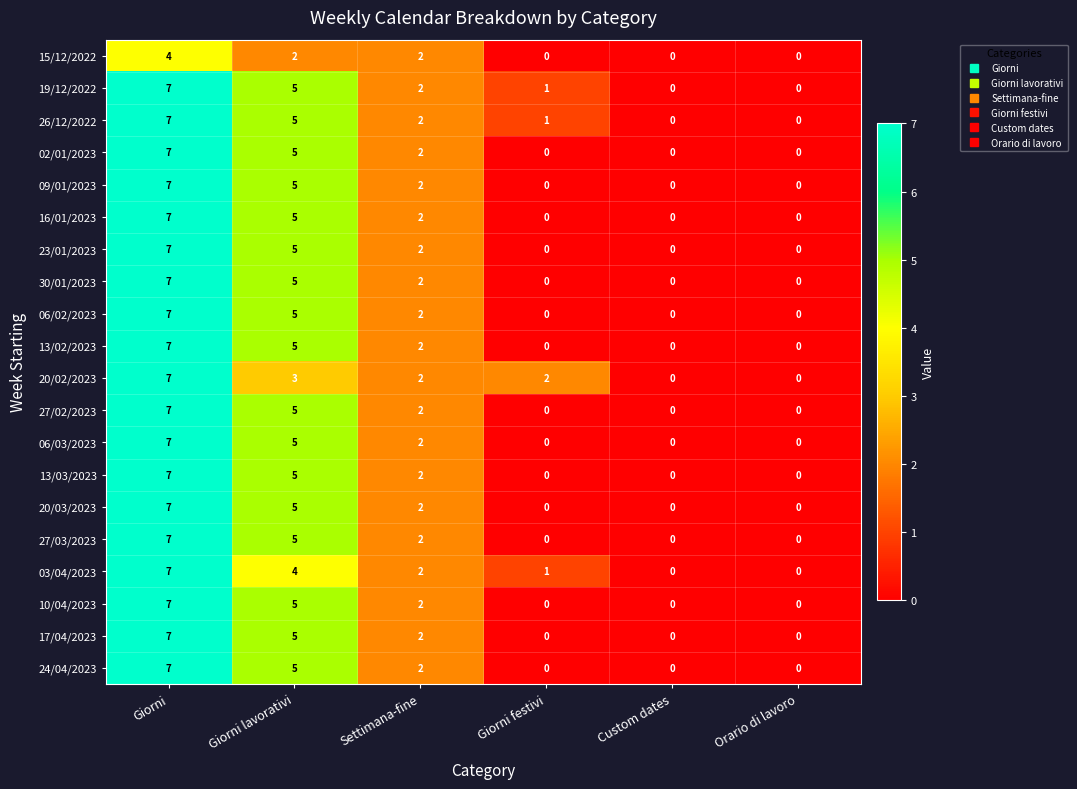

At how many categories does at least one series exceed 3?

2